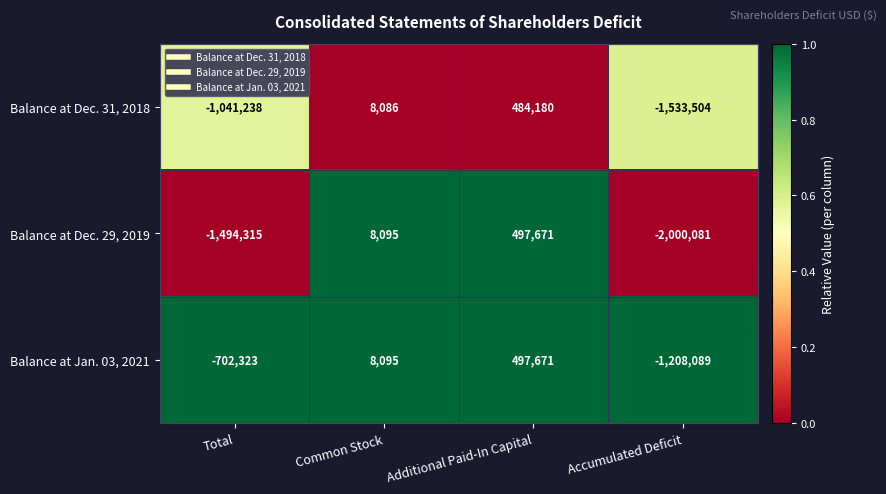

Reading left to right, transcribe all the data shown in this chart.

Balance at Dec. 31, 2018: Total=-1041238	Common Stock=8086	Additional Paid-In Capital=484180	Accumulated Deficit=-1533504
Balance at Dec. 29, 2019: Total=-1494315	Common Stock=8095	Additional Paid-In Capital=497671	Accumulated Deficit=-2000081
Balance at Jan. 03, 2021: Total=-702323	Common Stock=8095	Additional Paid-In Capital=497671	Accumulated Deficit=-1208089